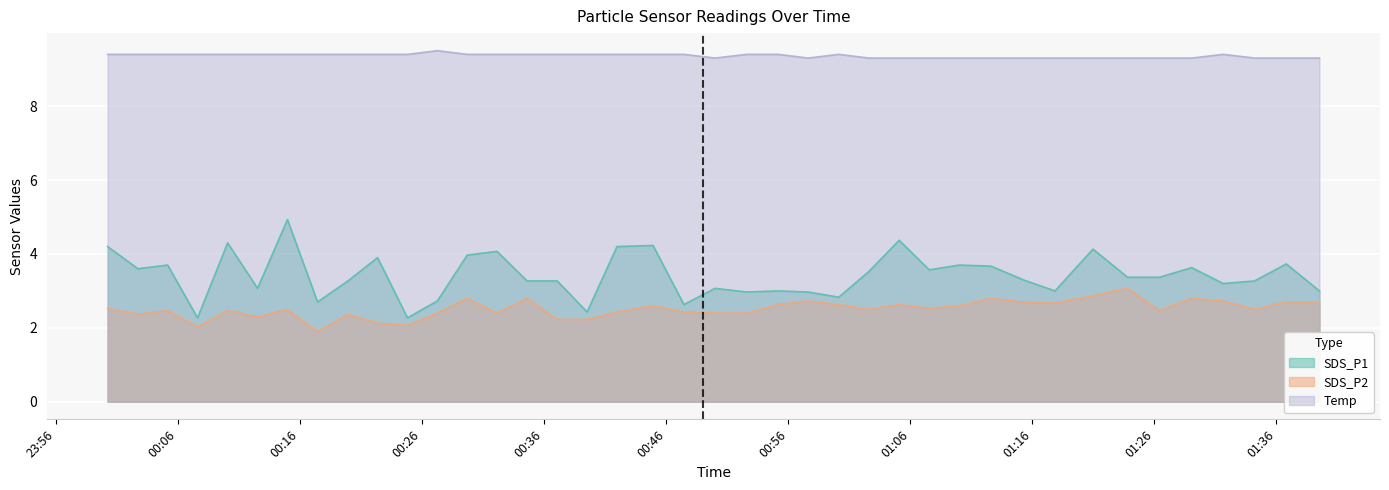

True or false: SDS_P2 and Temp cross at least once.

False